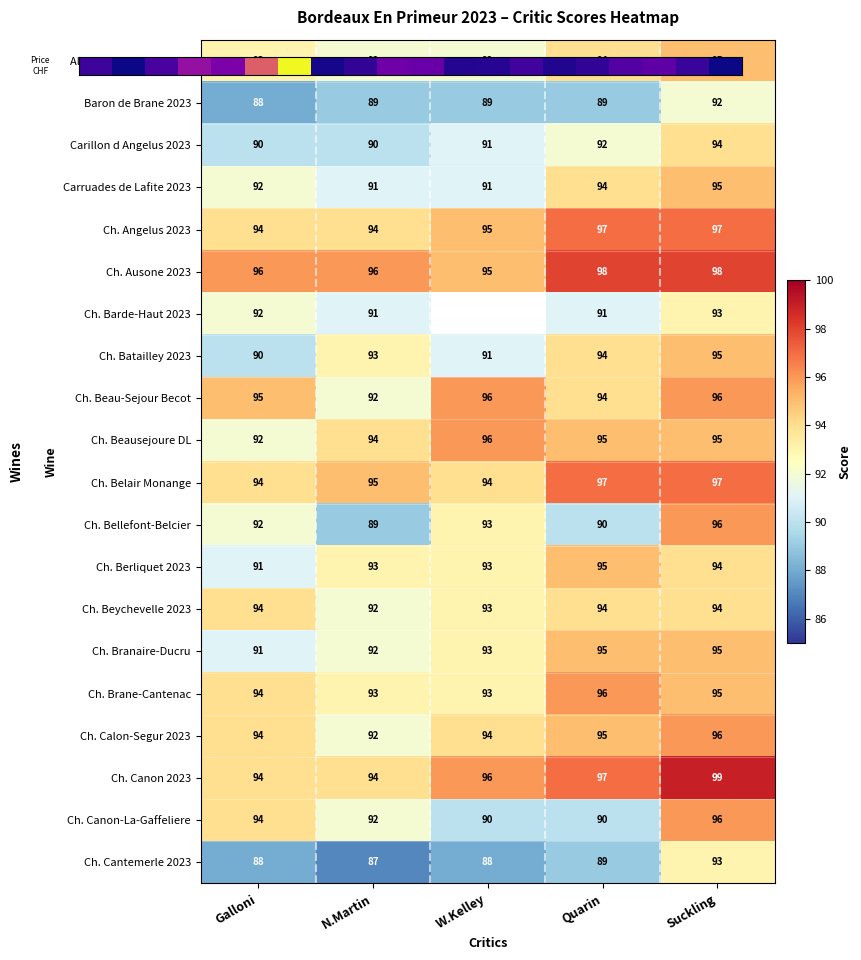

What is the sum of the Ch. Canon-La-Gaffeliere values at Suckling and N.Martin?

188